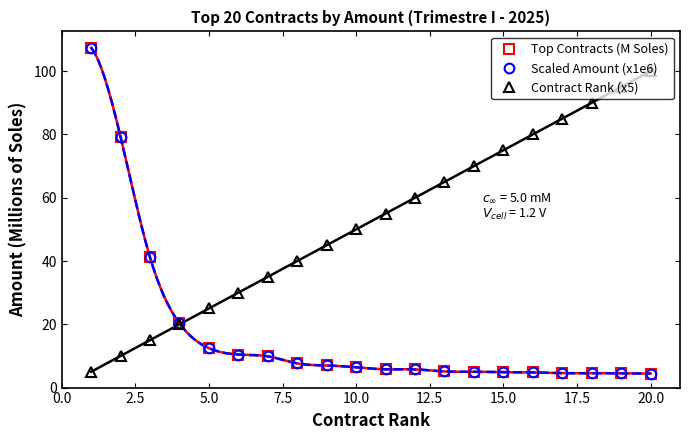

Does the chart have visible grid lines?

No